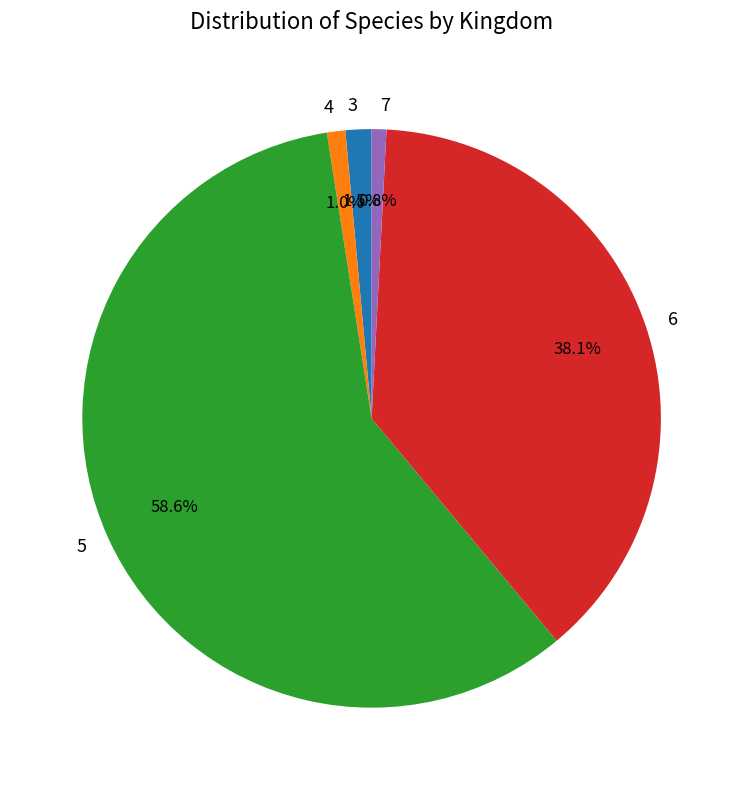

What percentage is NOT represented by 6?

61.9%